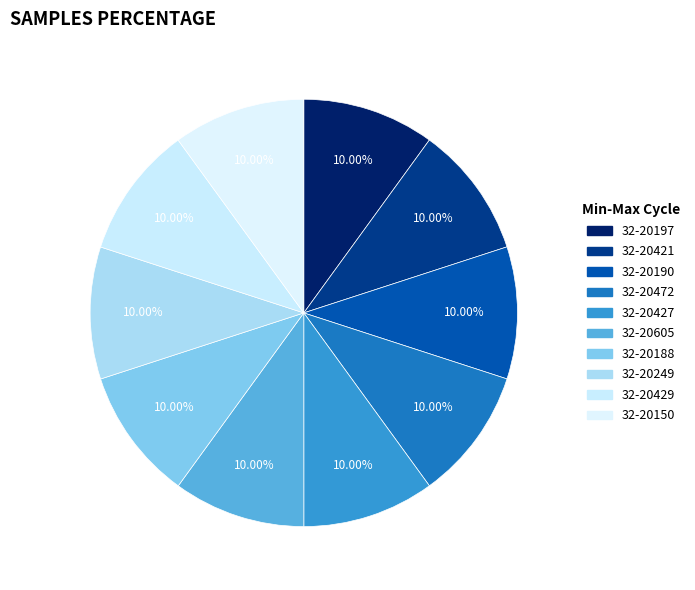

Is there a majority slice in this chart?

No